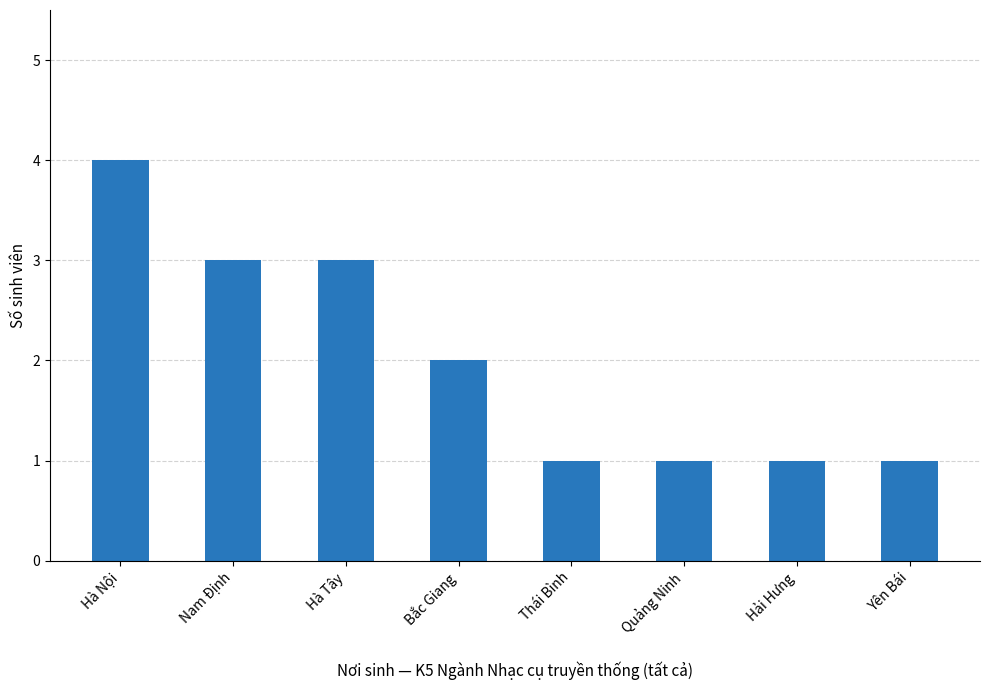

What is the label of the 6th bar from the left?

Quảng Ninh